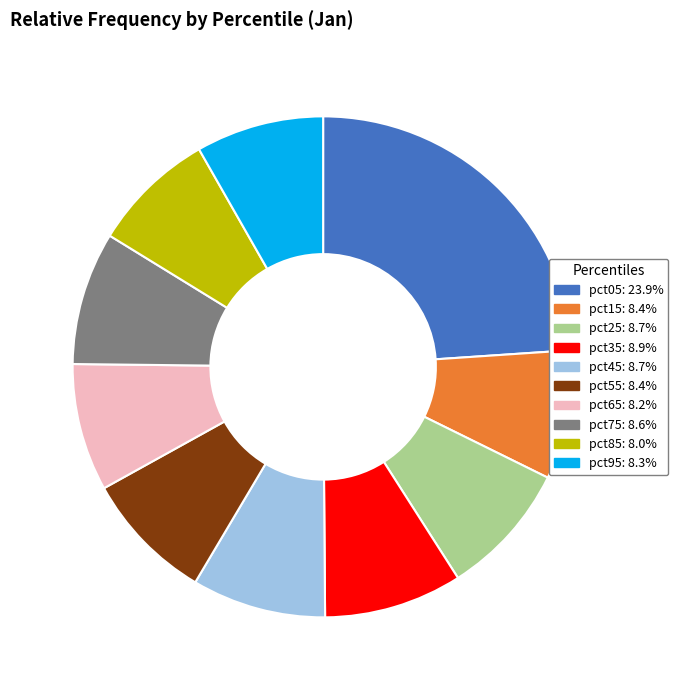

Is it true that pct25 is 9% of the pie?

True